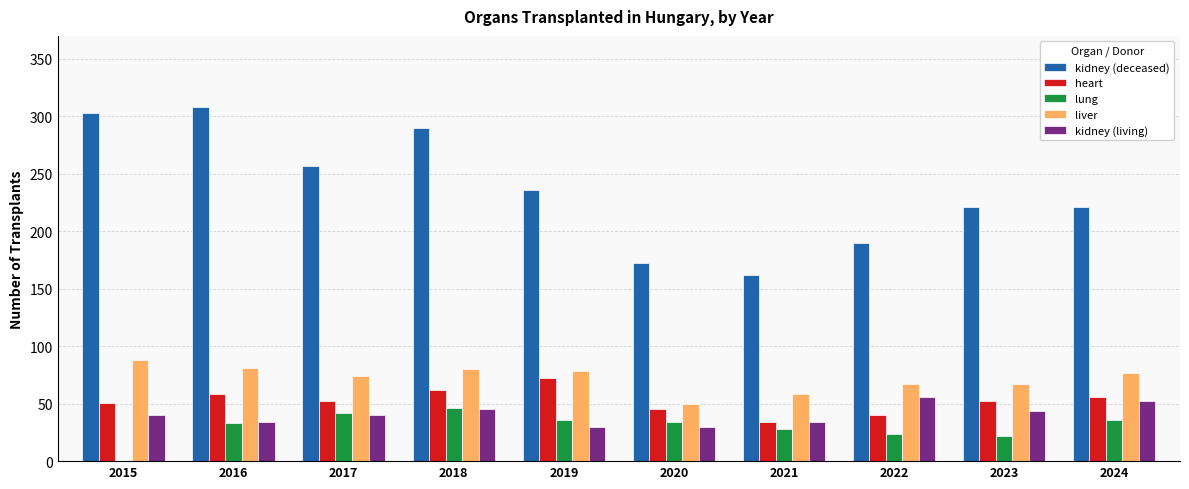

The value of heart at 2020 is 45. True or false?

True